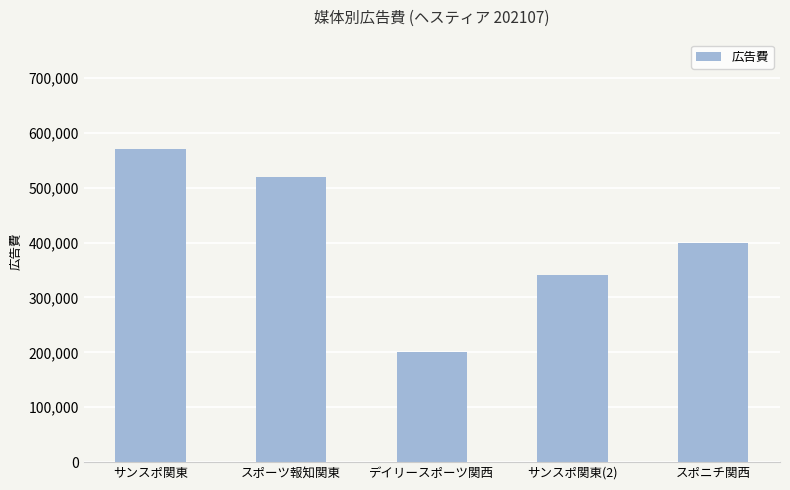

Reading right to left, transcribe all the data shown in this chart.

スポニチ関西=400000	サンスポ関東(2)=340000	デイリースポーツ関西=200000	スポーツ報知関東=520000	サンスポ関東=570000